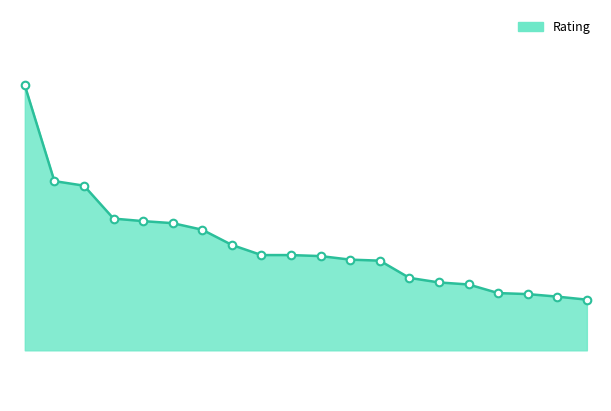

How many lines are shown in the chart?

1